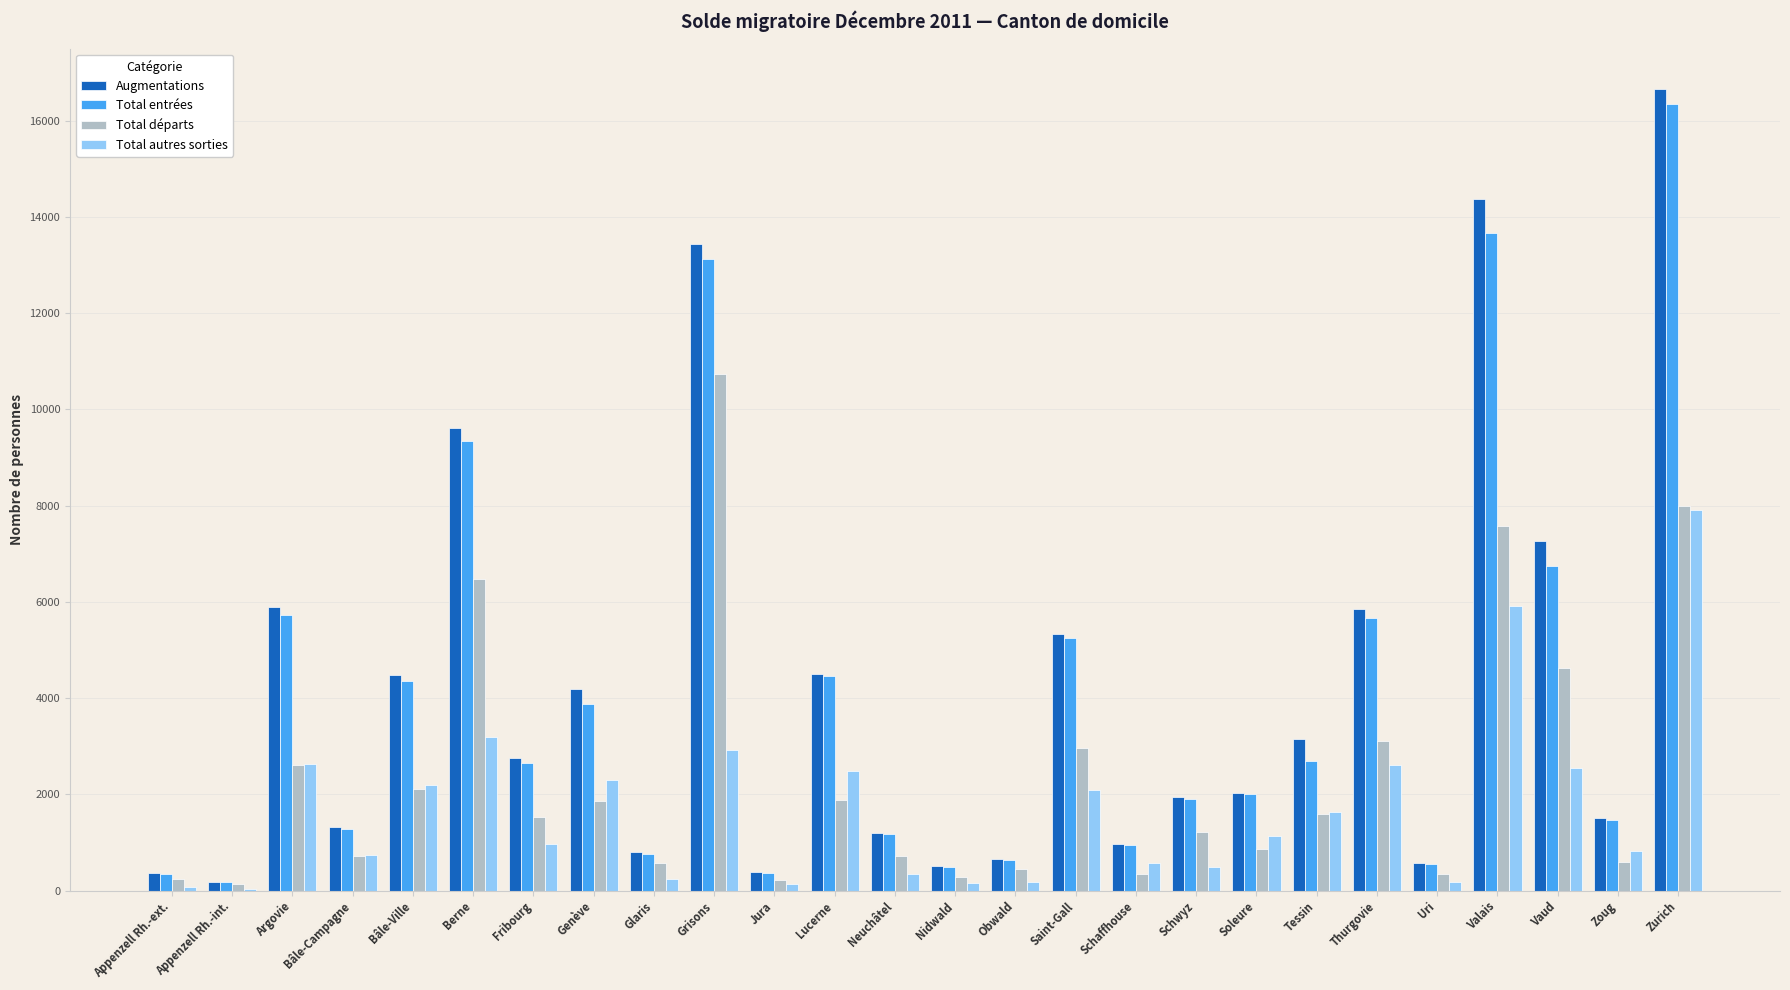

What is the highest value of the Total autres sorties series?

7916